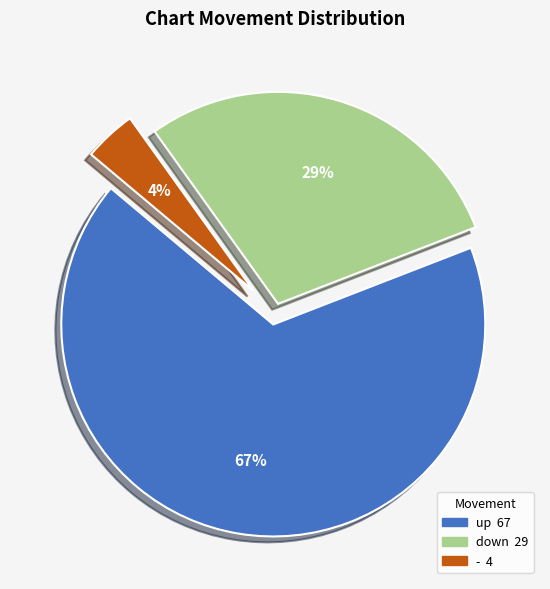

The - slice represents 4% of the pie. True or false?

True